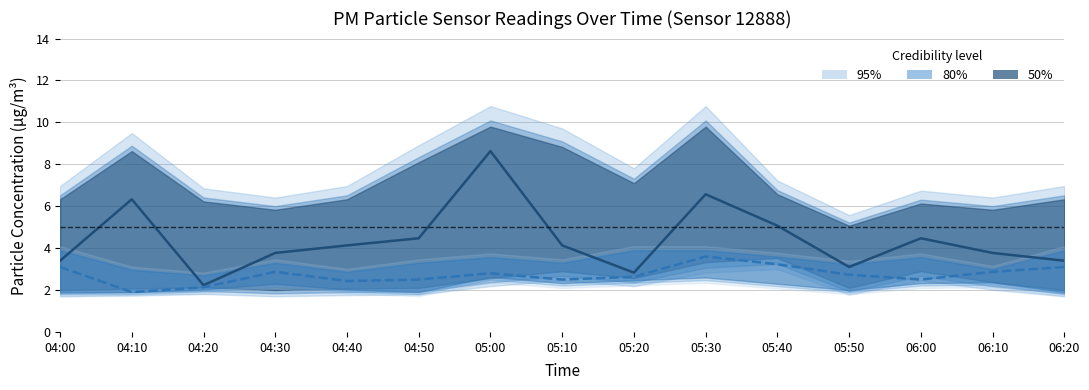

Is this an area chart (filled region under the line)?

No